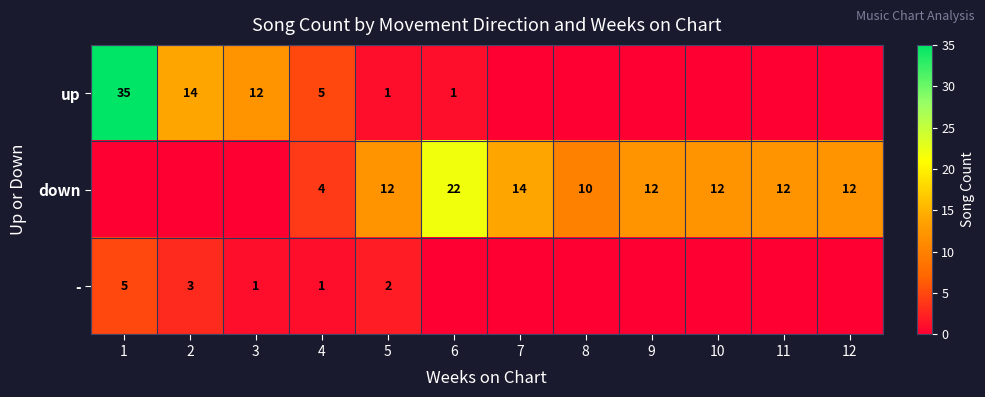

Is it true that up equals 1 at 5?

True